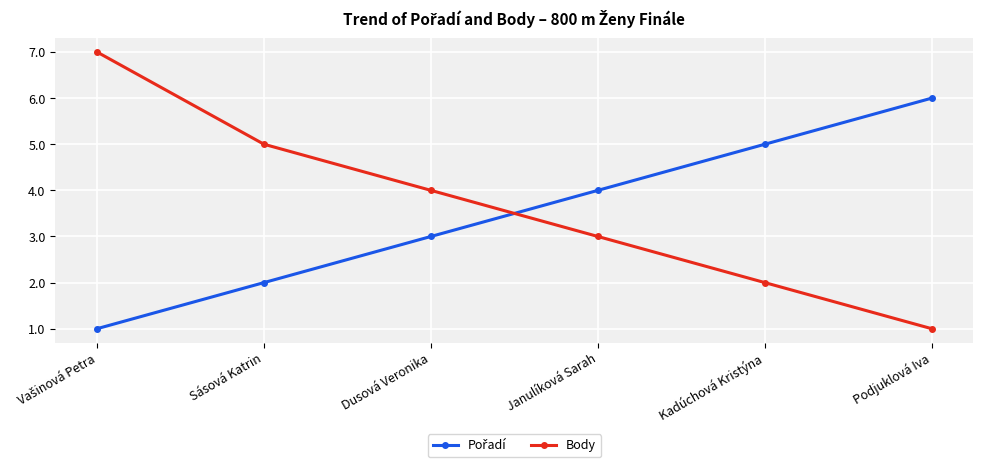

What is the label of the 3rd point from the left?

Dusová Veronika